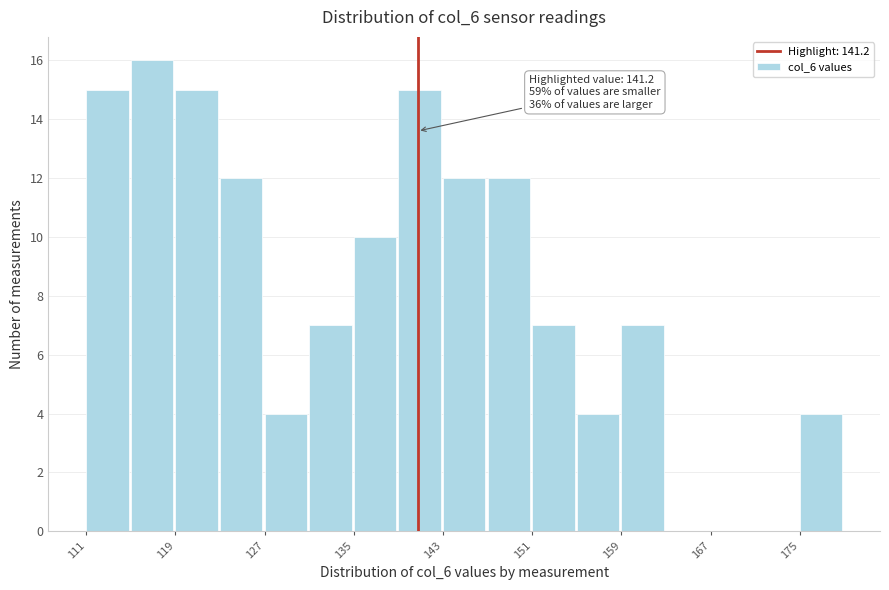

Read against the x-axis, roughly where is the centre of the tallest bar?

118